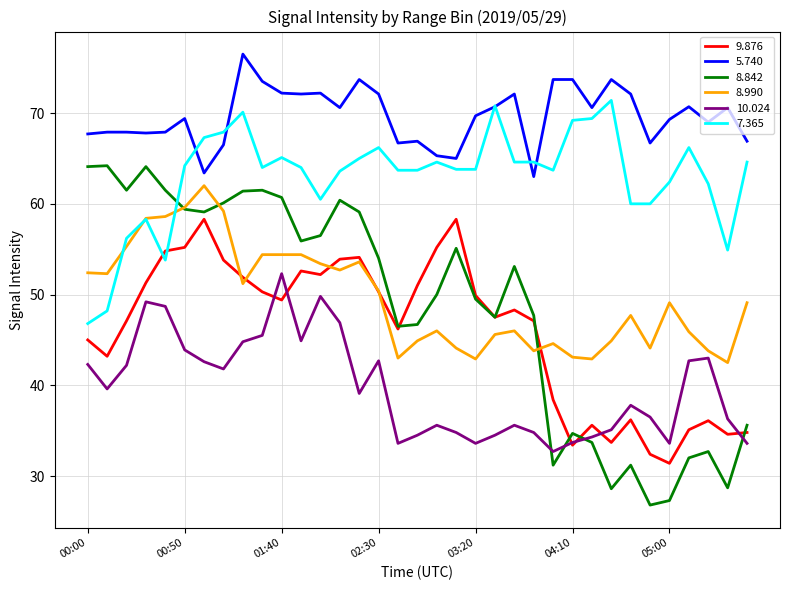

Is this an area chart (filled region under the line)?

No